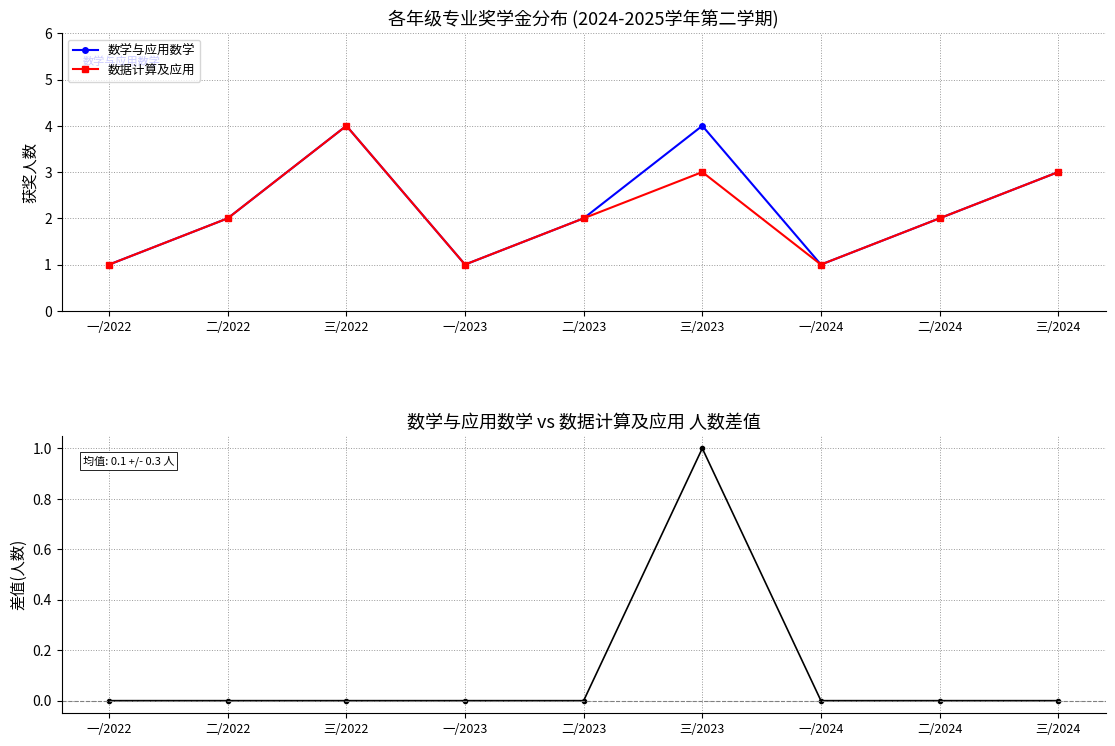

Count the 数学与应用数学 values in the range 1 to 3.

7